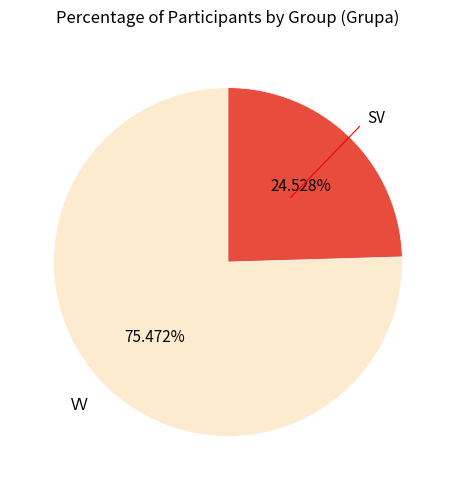

Is there a majority slice in this chart?

Yes